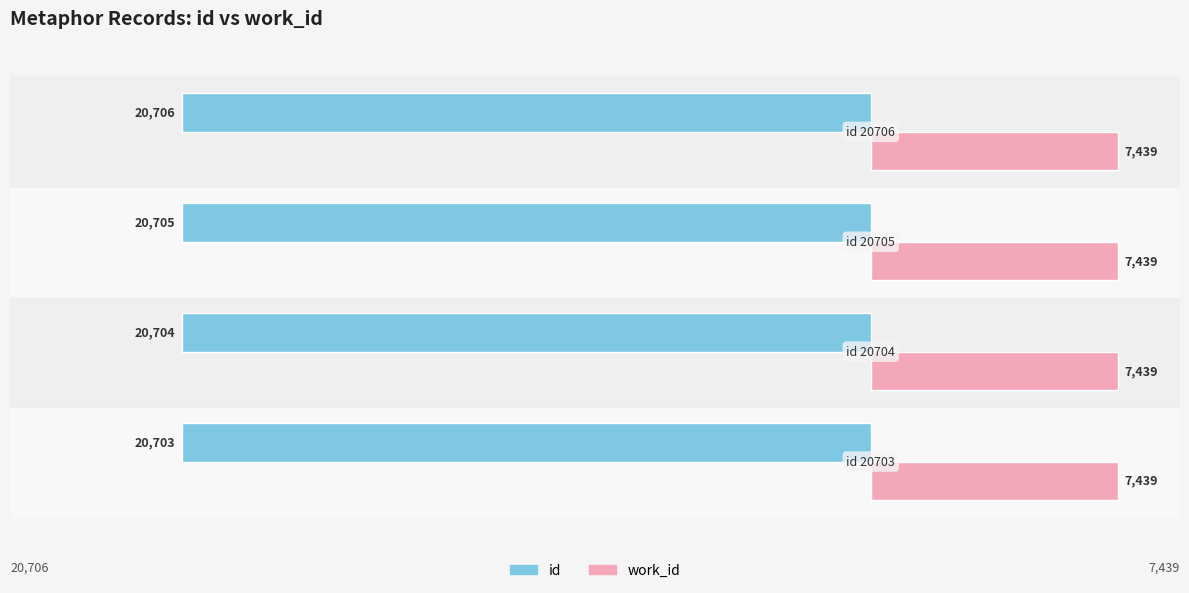

At which category is the sum across all series the highest?

0